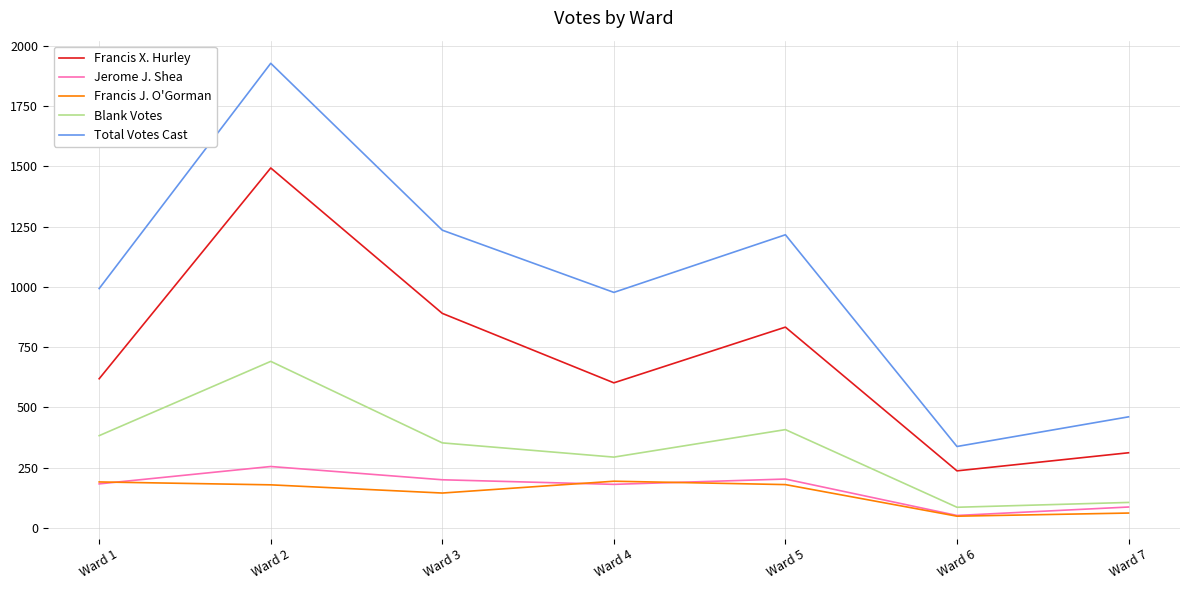

The value of Total Votes Cast at Ward 7 is 277. True or false?

False